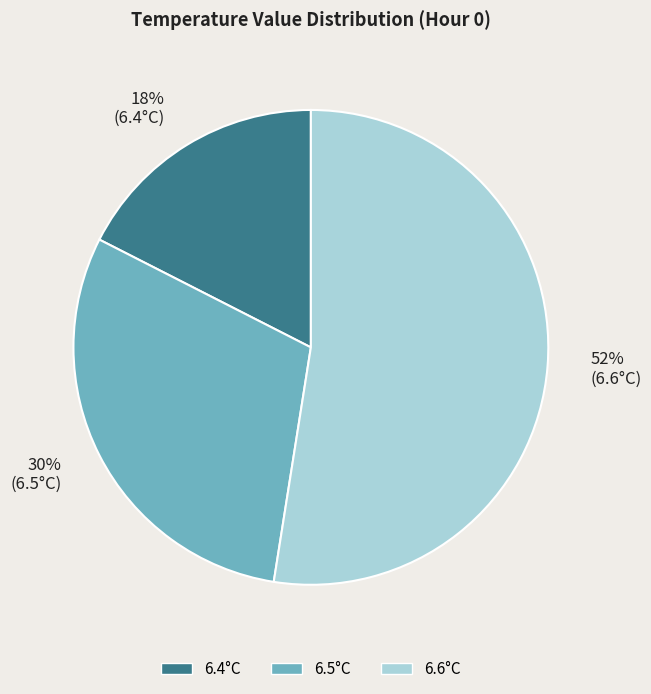

To the nearest percent, what is the average slice percentage?

33%